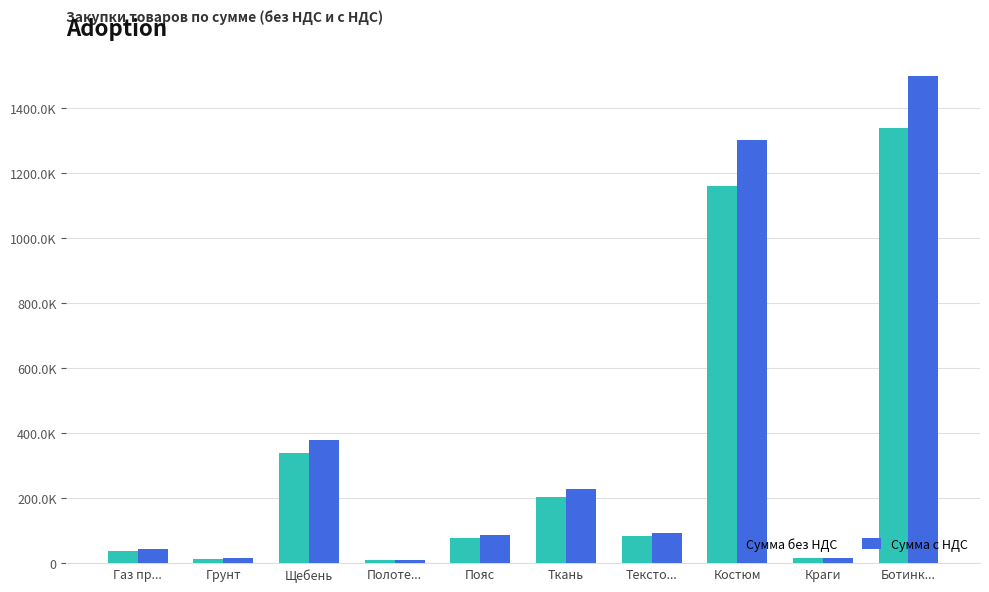

At Щебень, list the series in order from smallest to largest.

Сумма без НДС, Сумма с НДС